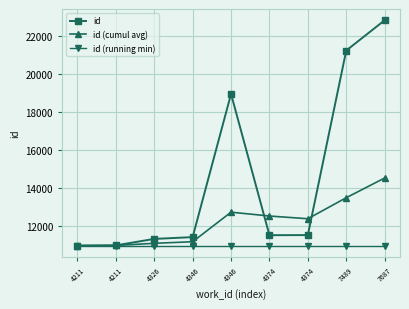

The id series shows 15510.2 at 4211. True or false?

False